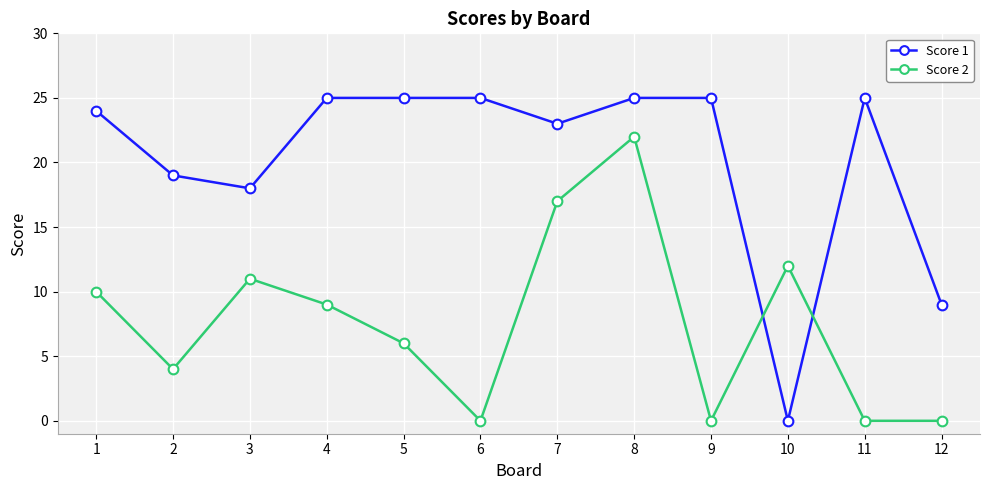

Which series has the largest range (max minus min)?

Score 1